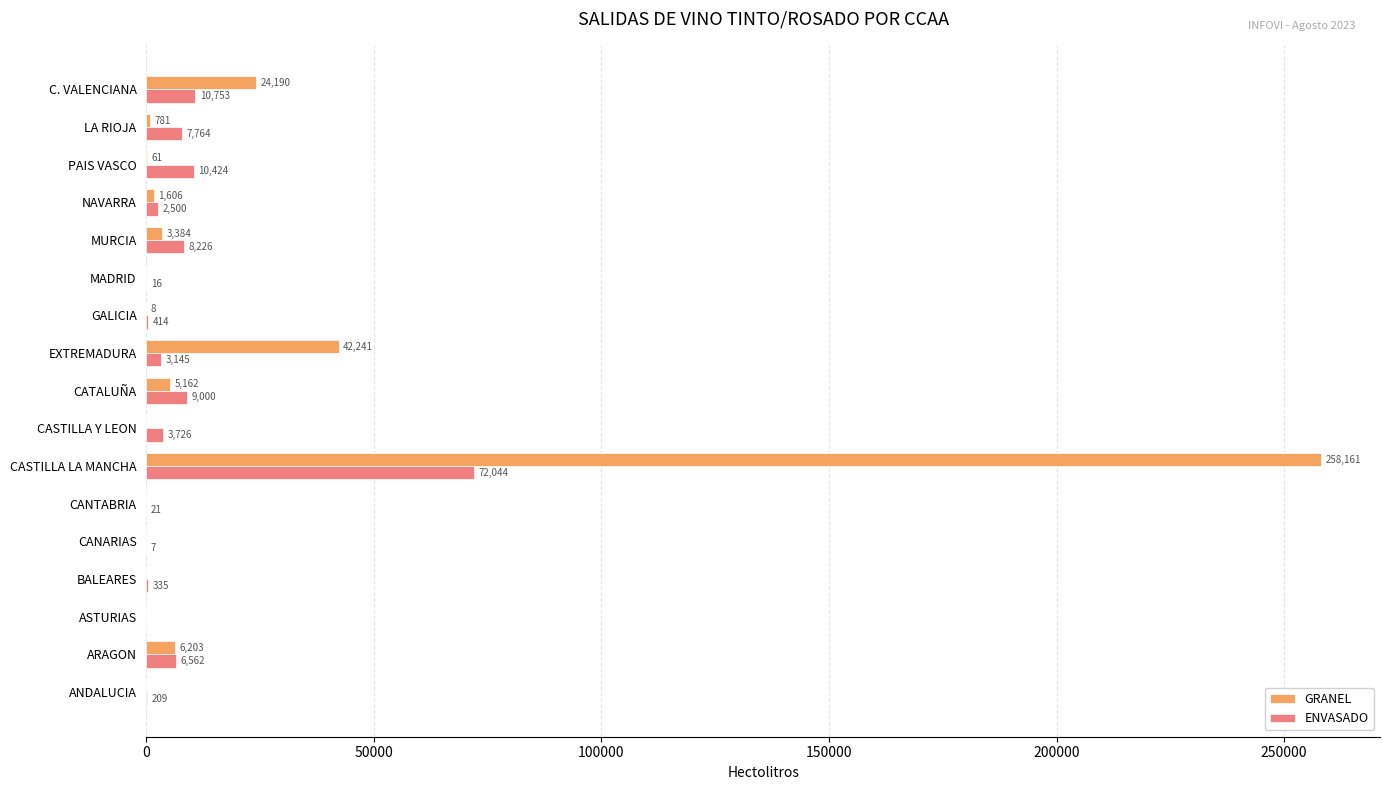

Count the number of data series in this chart.

2